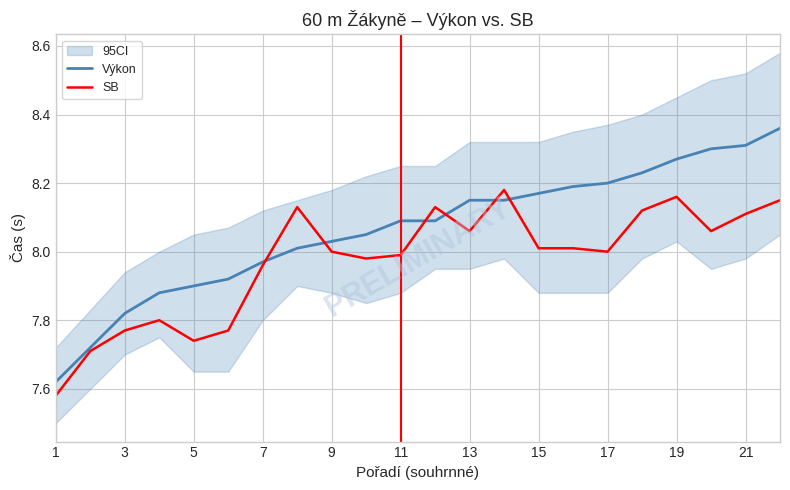

True or false: Výkon has a value of 12.2 at 3.

False